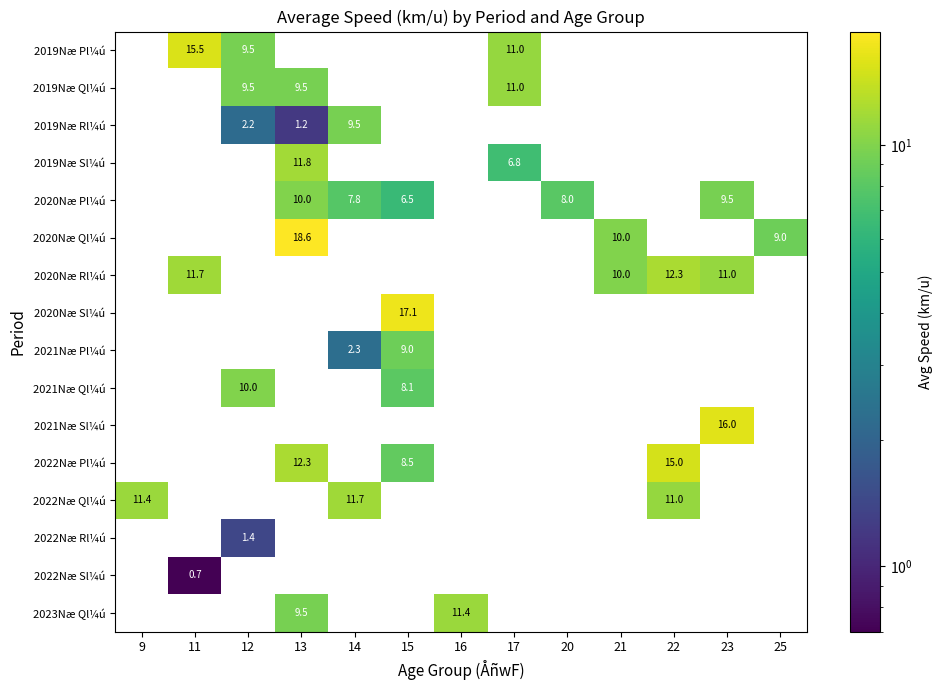

At which category does the chart reach its minimum across all series?

9